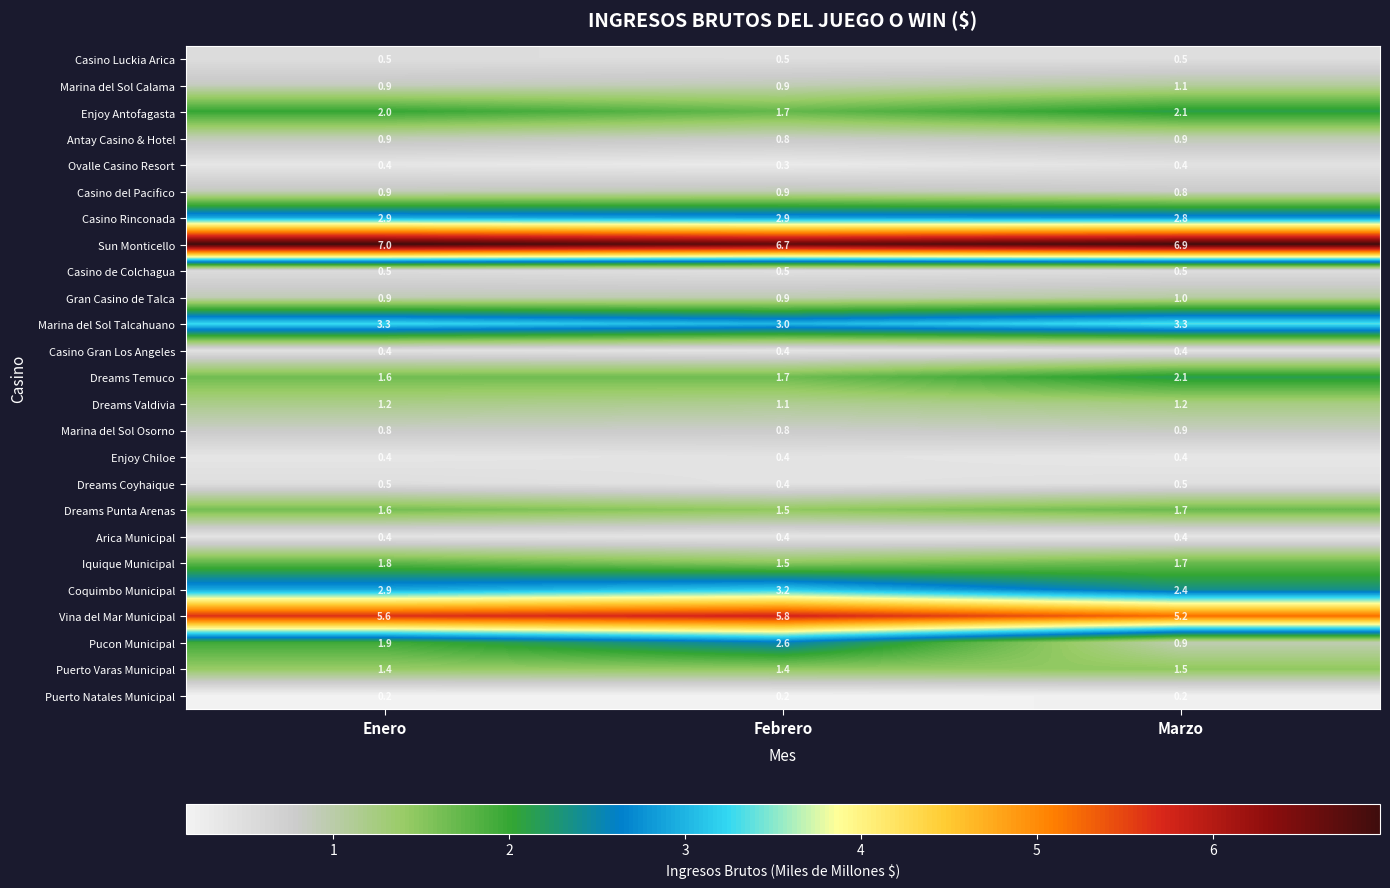

What is the maximum value shown in the chart?

7.0